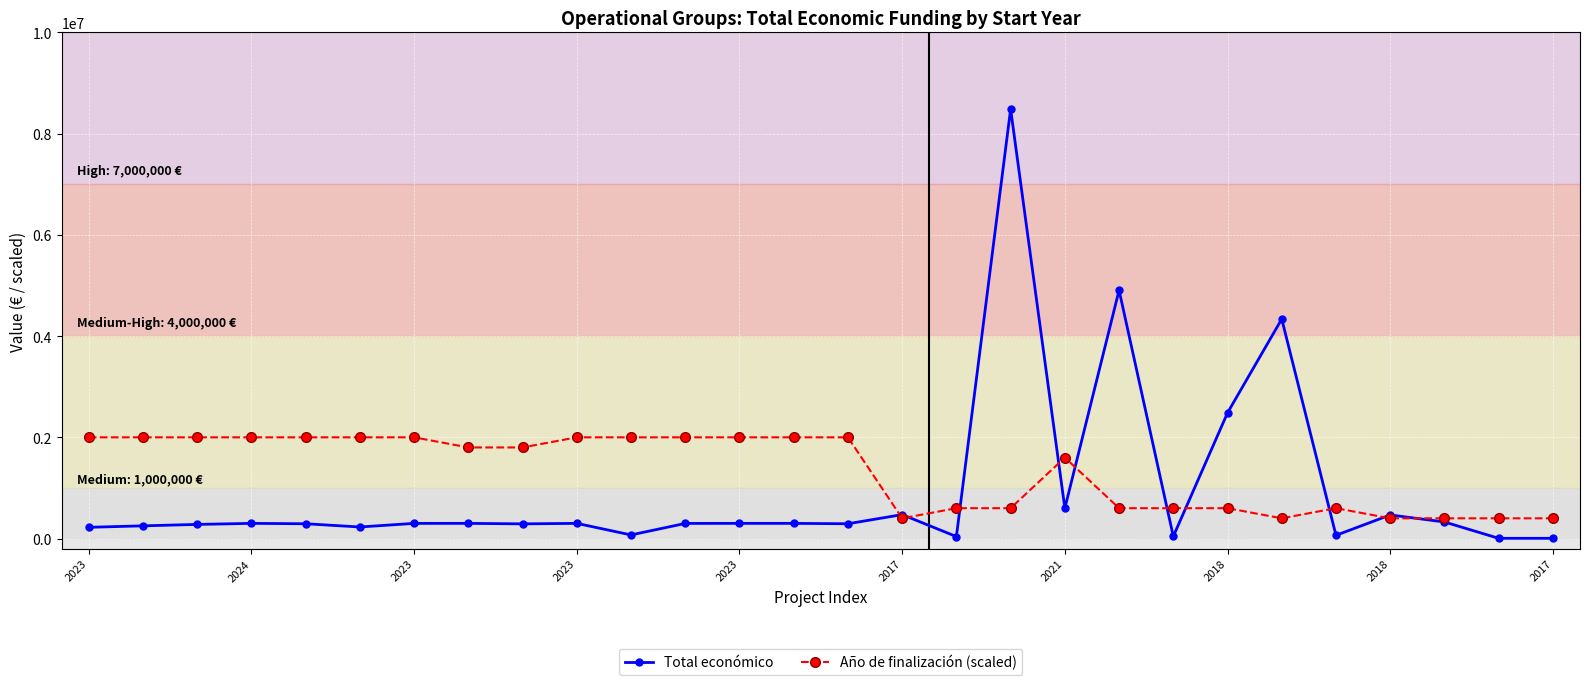

True or false: Año de finalización (scaled) has more than 0 points higher than both neighbors.

True